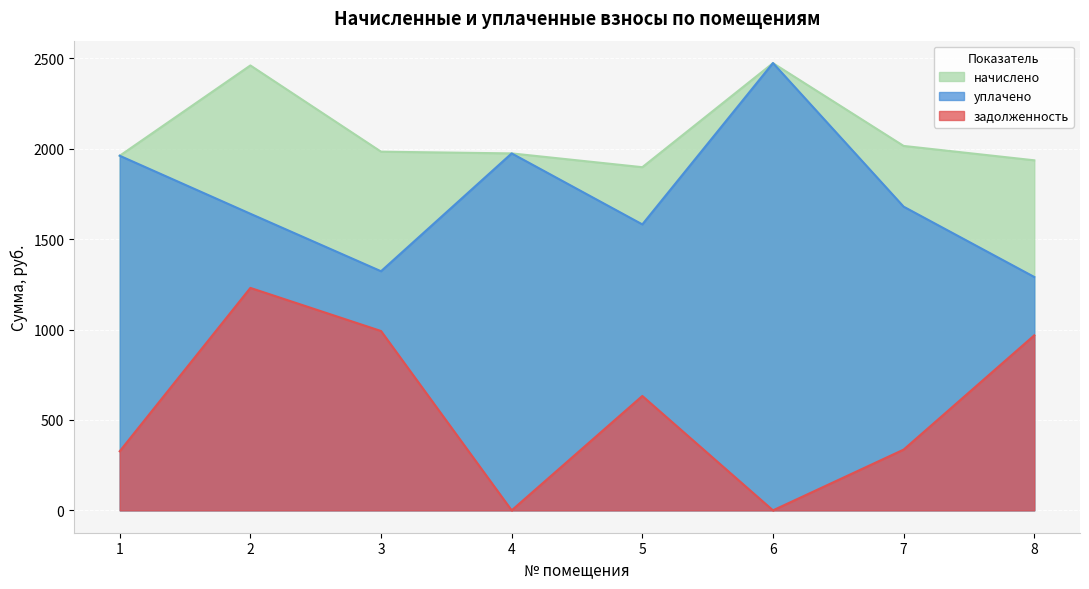

What is the difference between the second highest and second lowest values in the задолженность series?

992.2